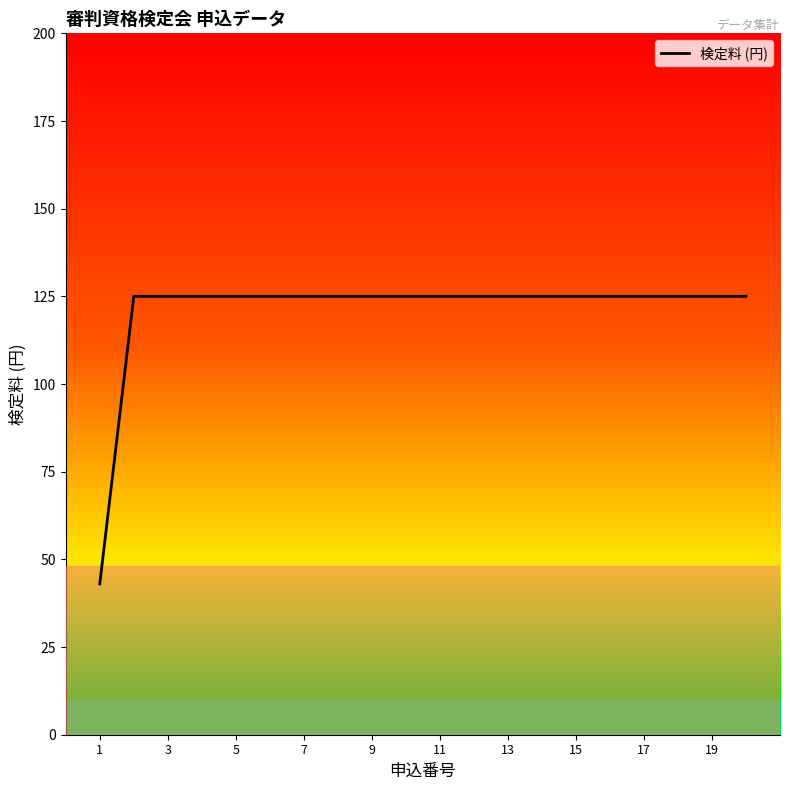

What is the difference between the maximum and minimum values?

82